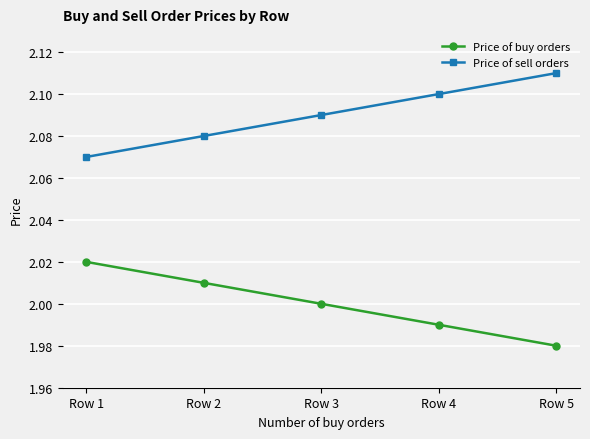

The value of Price of sell orders at Row 4 is 0.5. True or false?

False